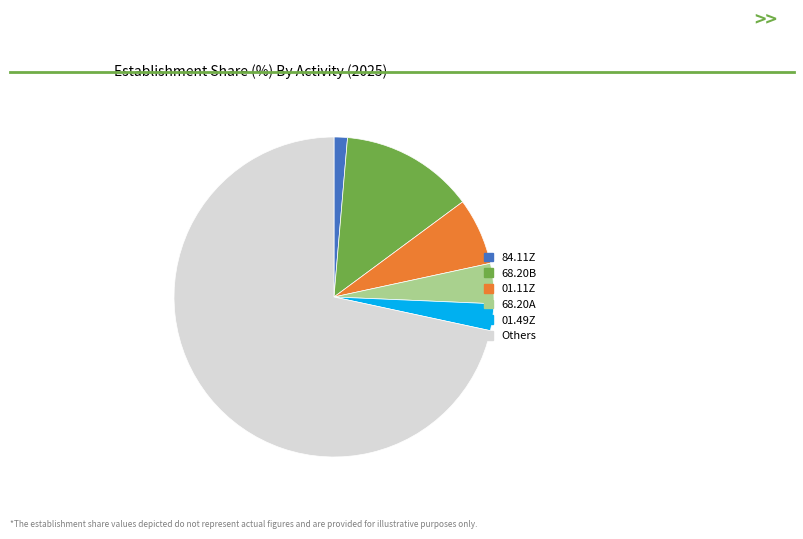

What is the smallest slice in the pie chart?

84.11Z